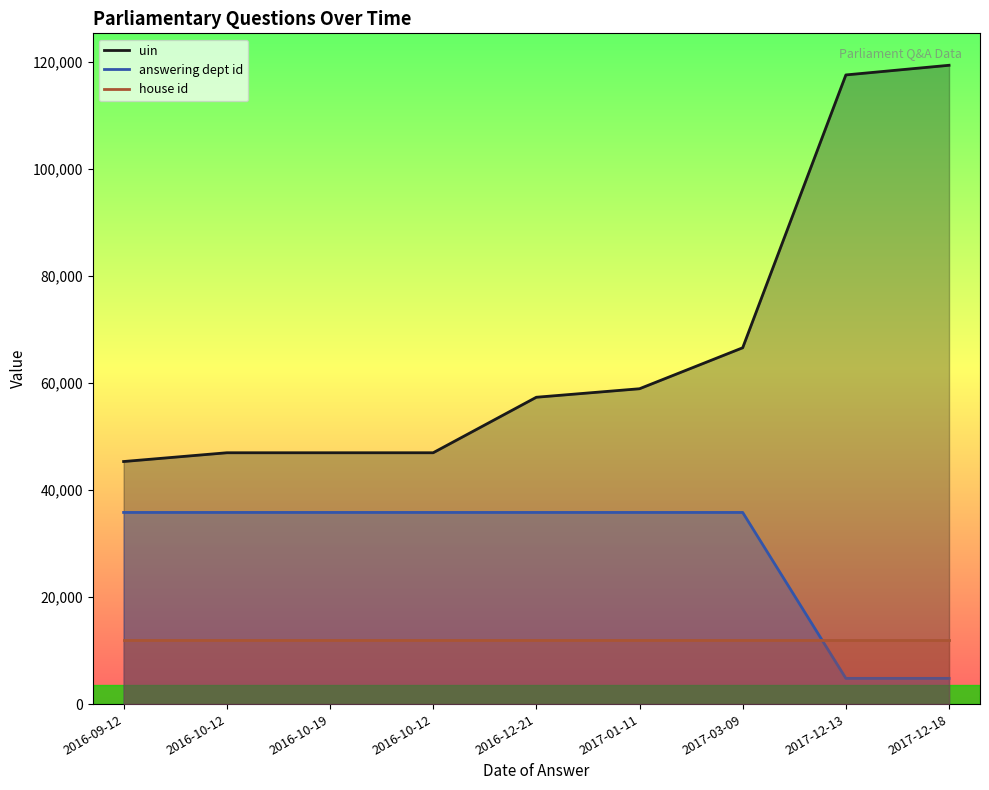

What is the total value across all series at 2016-10-19?

94723.6